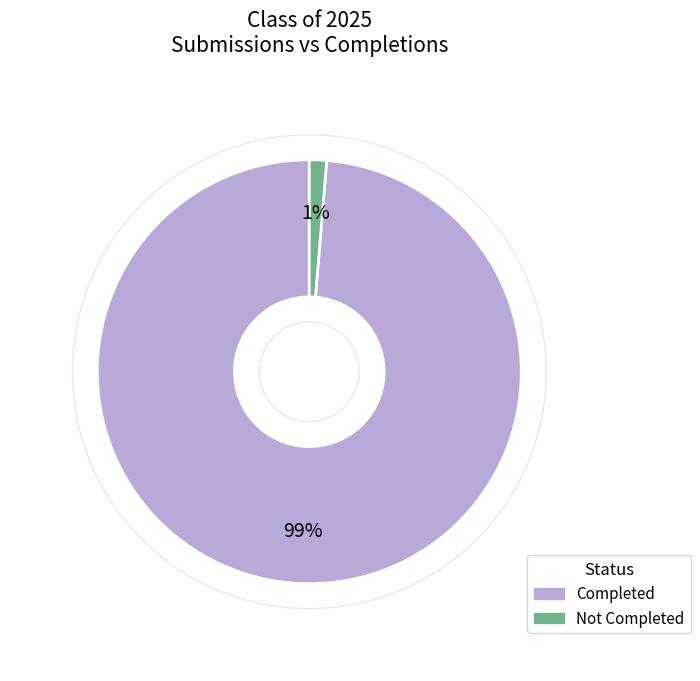

To the nearest percent, what is the average slice percentage?

50%